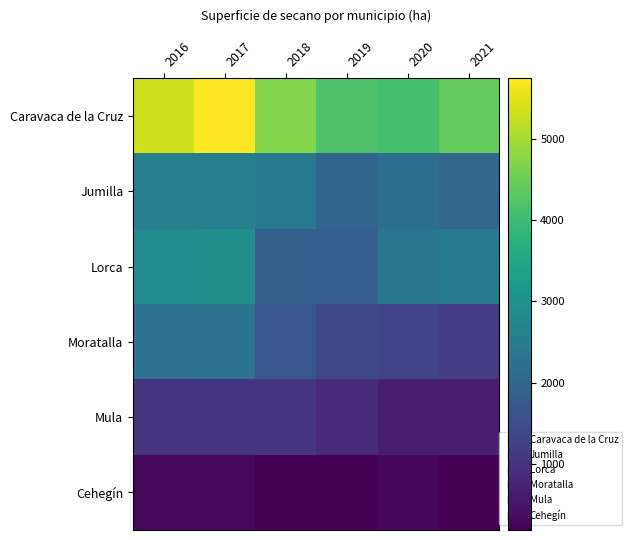

Reading left to right, what are all the values shown in this chart?

Caravaca de la Cruz: 2016=5350	2017=5745	2018=4704	2019=4194	2020=4136	2021=4422
Jumilla: 2016=2562	2017=2573	2018=2471	2019=1984	2020=2189	2021=2026
Lorca: 2016=2870	2017=2930	2018=1874	2019=1845	2020=2360	2021=2446
Moratalla: 2016=2273	2017=2309	2018=1693	2019=1372	2020=1310	2021=1143
Mula: 2016=1050	2017=1050	2018=1050	2019=861	2020=651	2021=651
Cehegín: 2016=310	2017=310	2018=203	2019=197	2020=250	2021=184